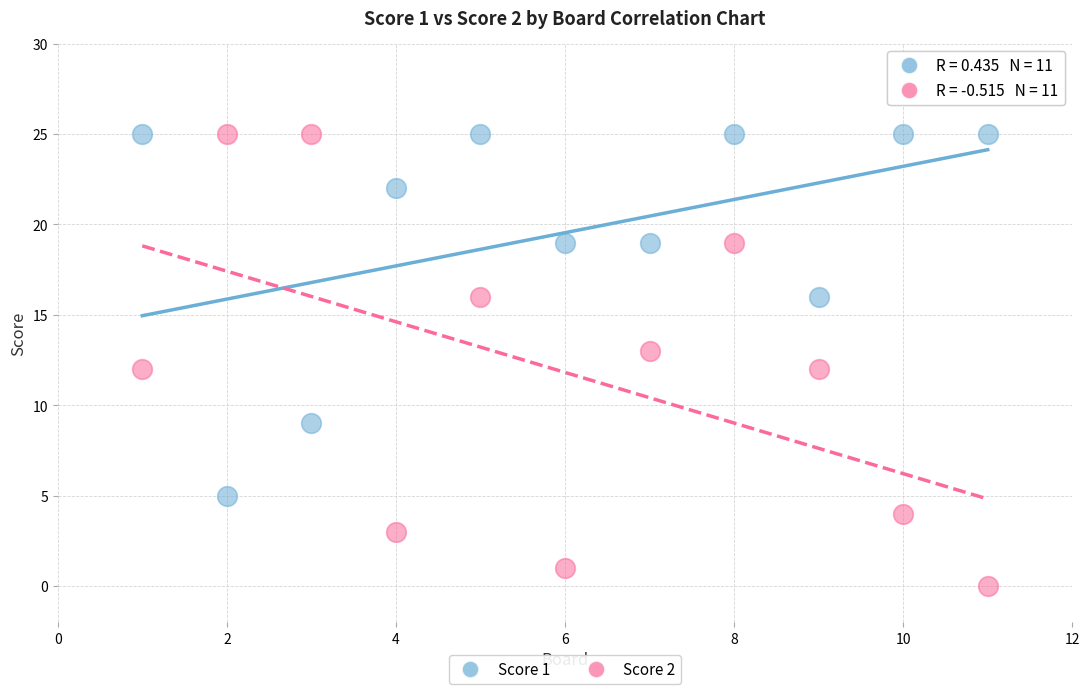

Across all data points, what is the range of X values (max minus min)?

10